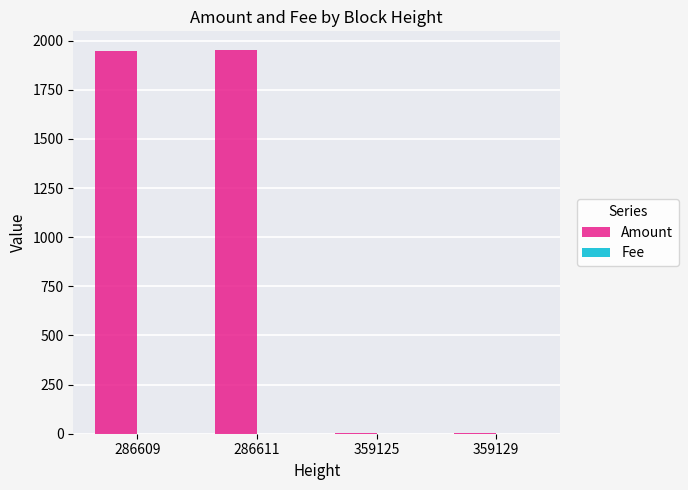

What is the maximum value shown in the chart?

1950